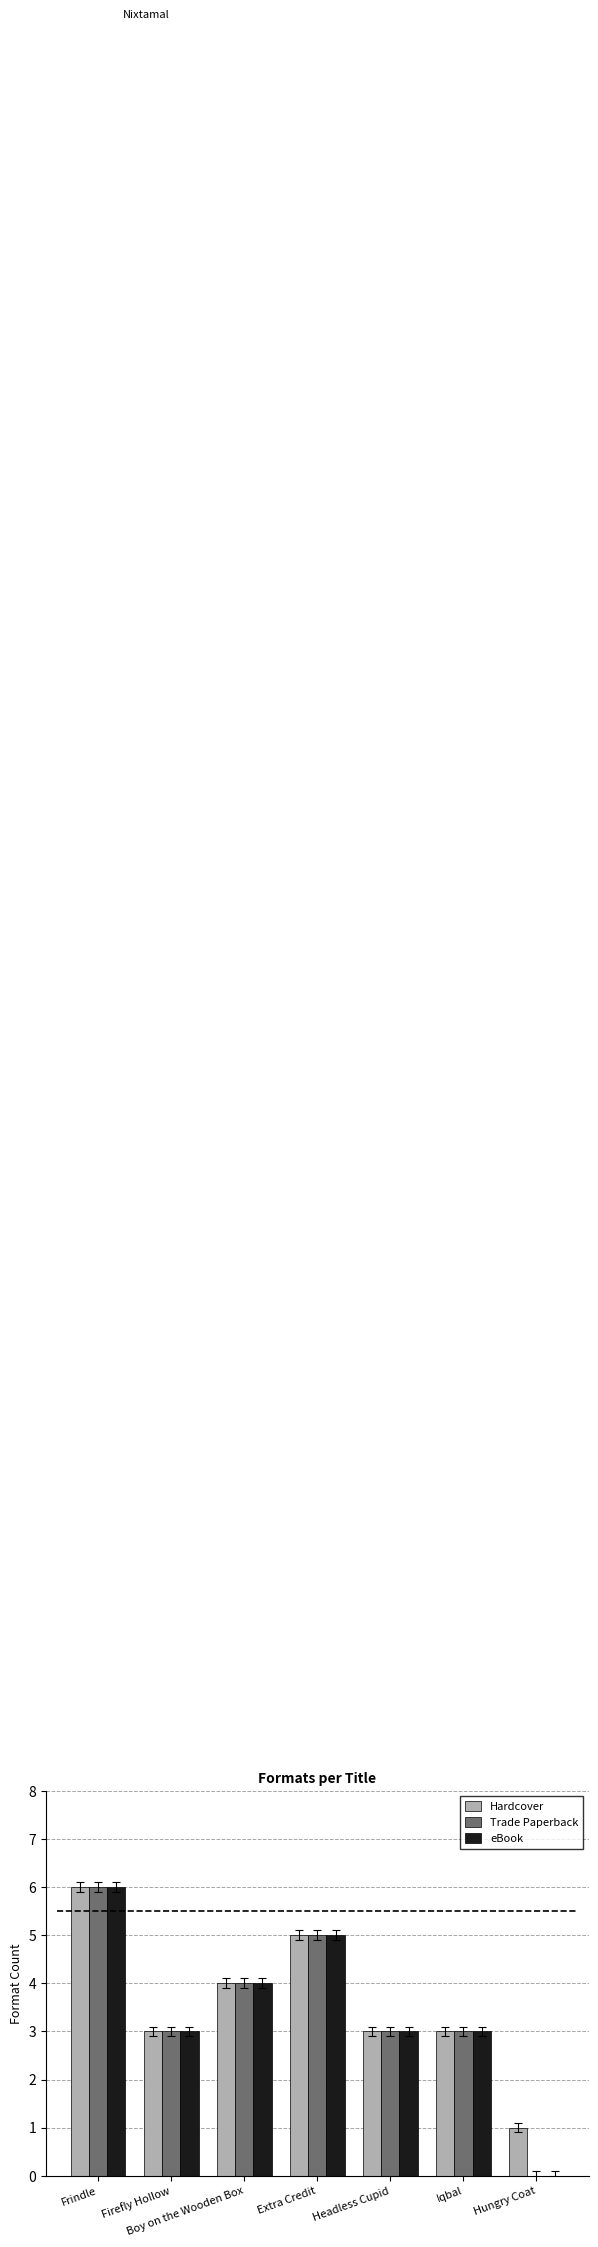

How many Hardcover values are between 3 and 5?

5